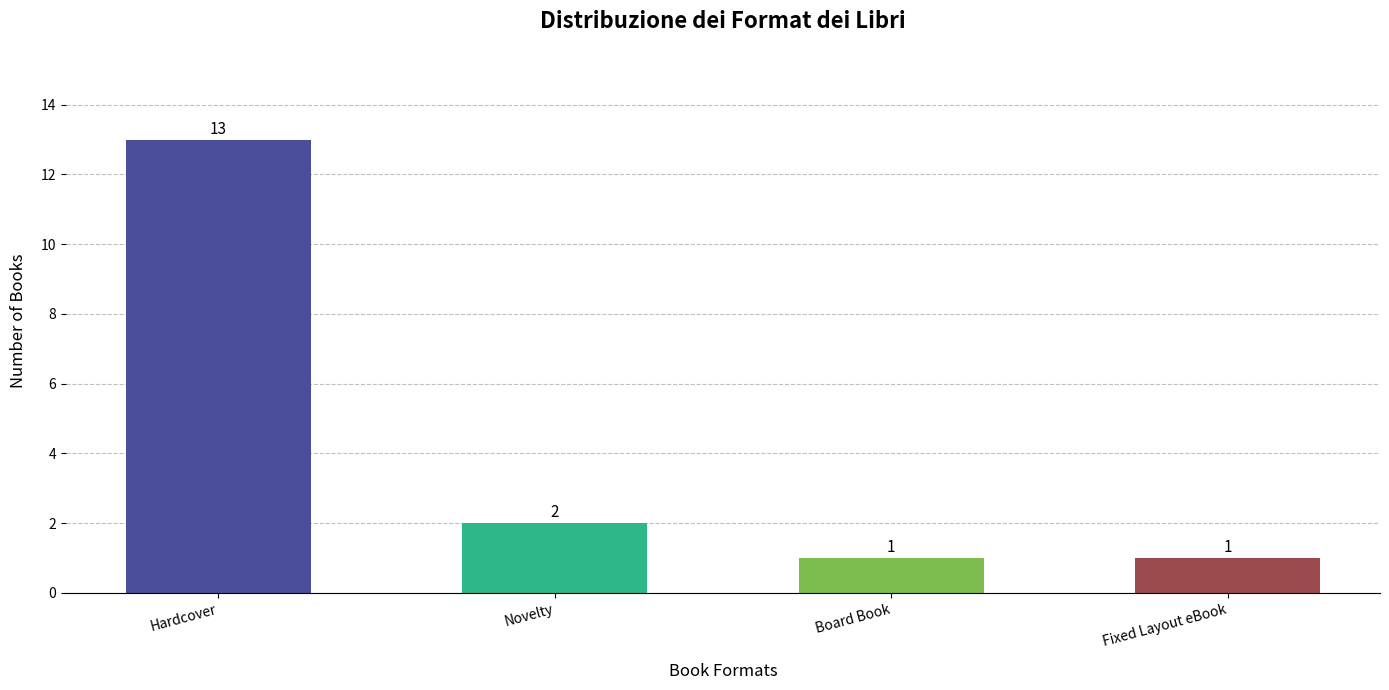

What is the maximum value shown in the chart?

13